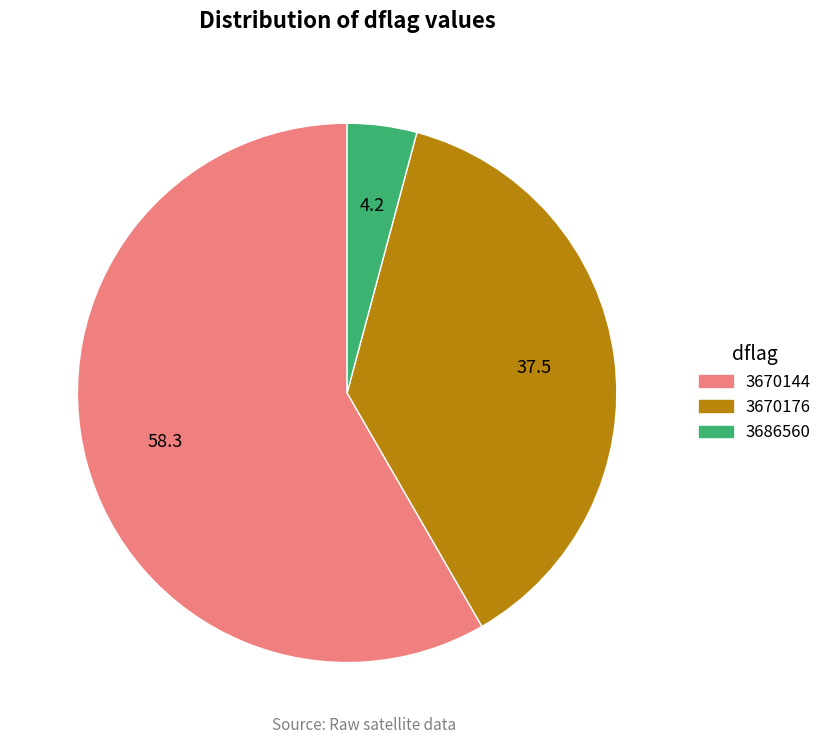

Is there a majority slice in this chart?

Yes